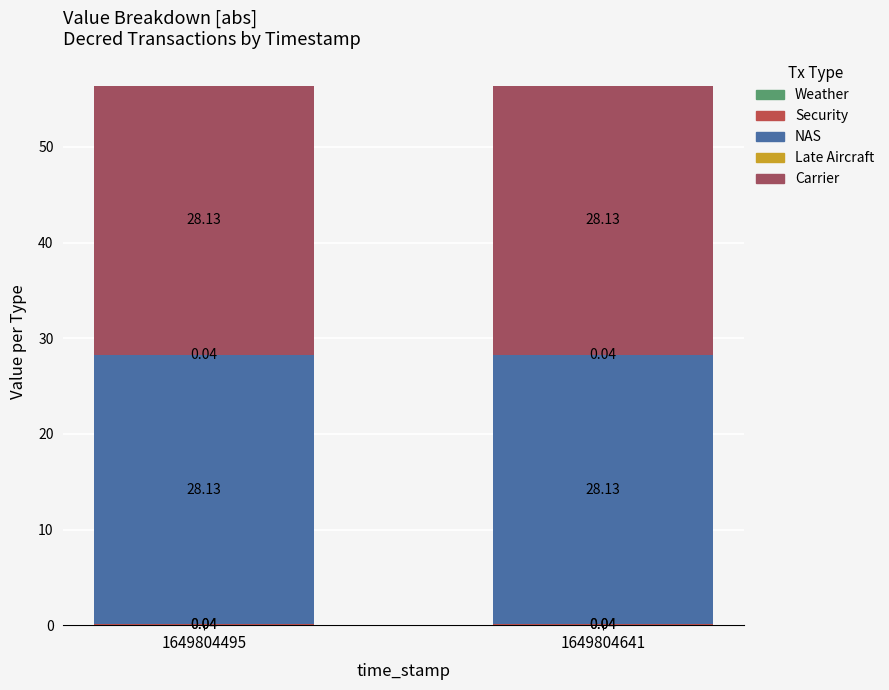

Does the chart contain stacked bars?

Yes